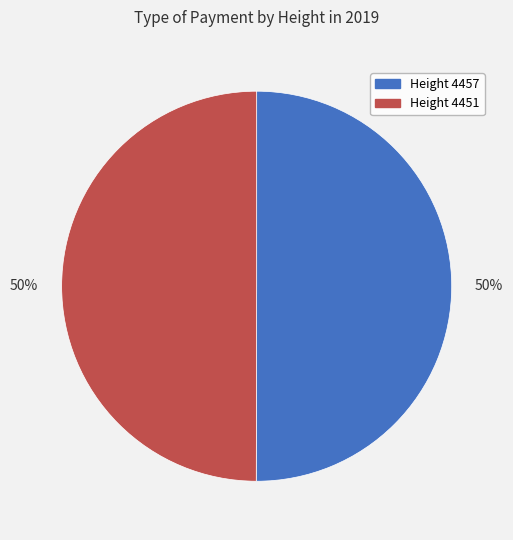

Combined, do Height 4457 and Height 4451 account for over 50%?

Yes